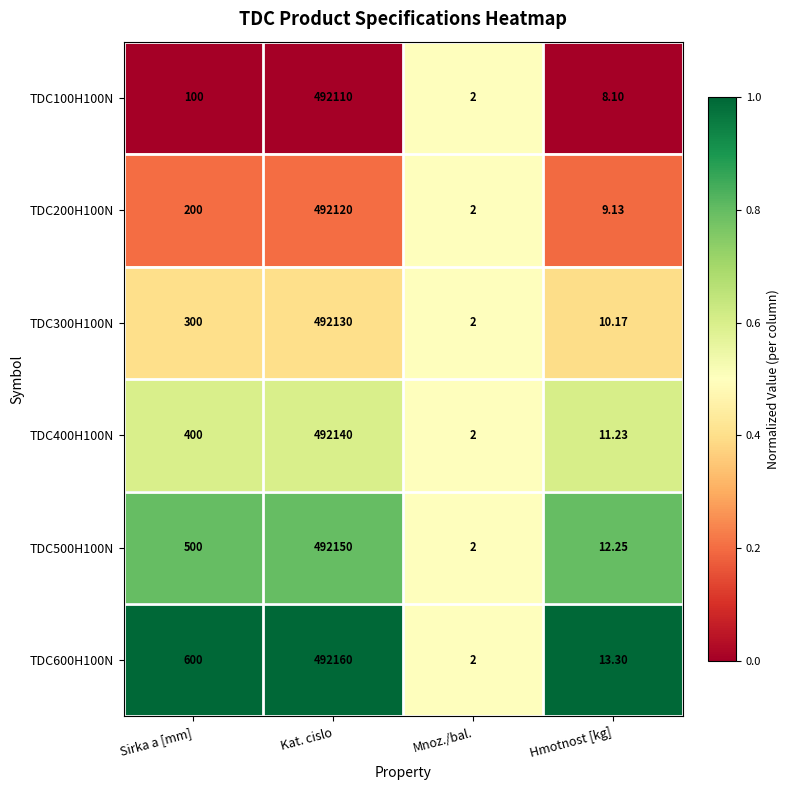

At which category is the sum across all series the highest?

Kat. cislo